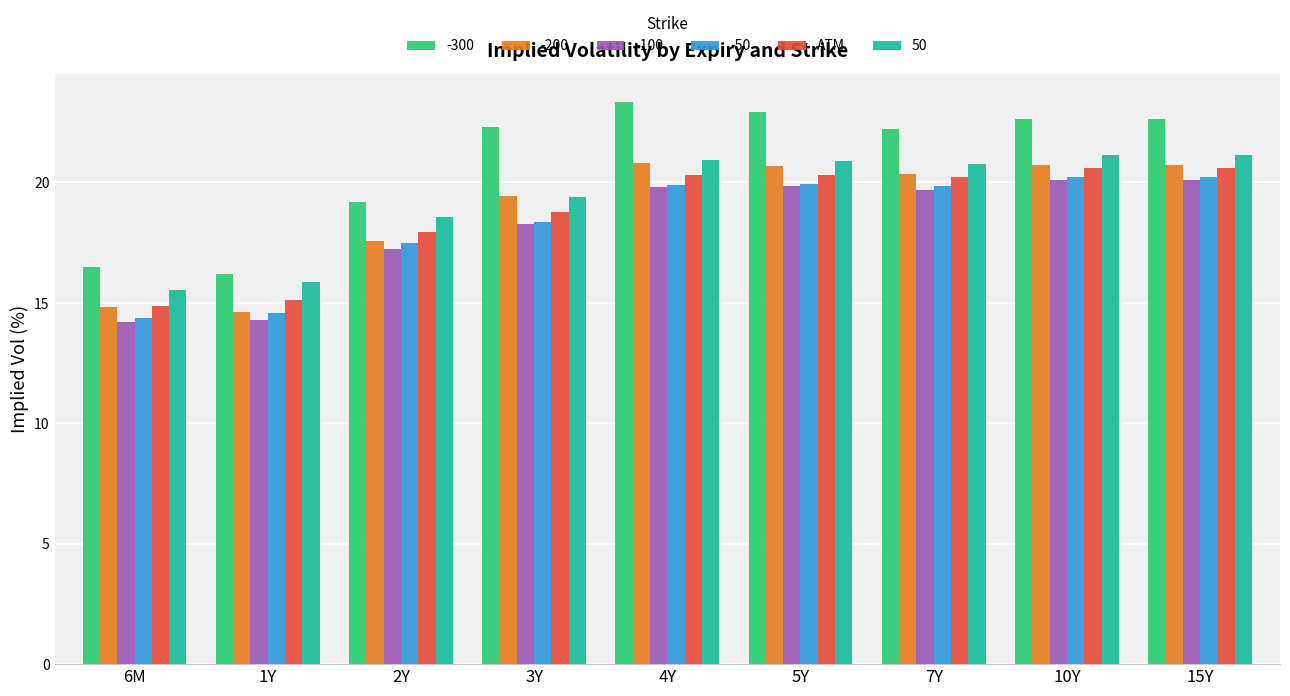

Is it true that -300 equals 22.9 at 5Y?

True